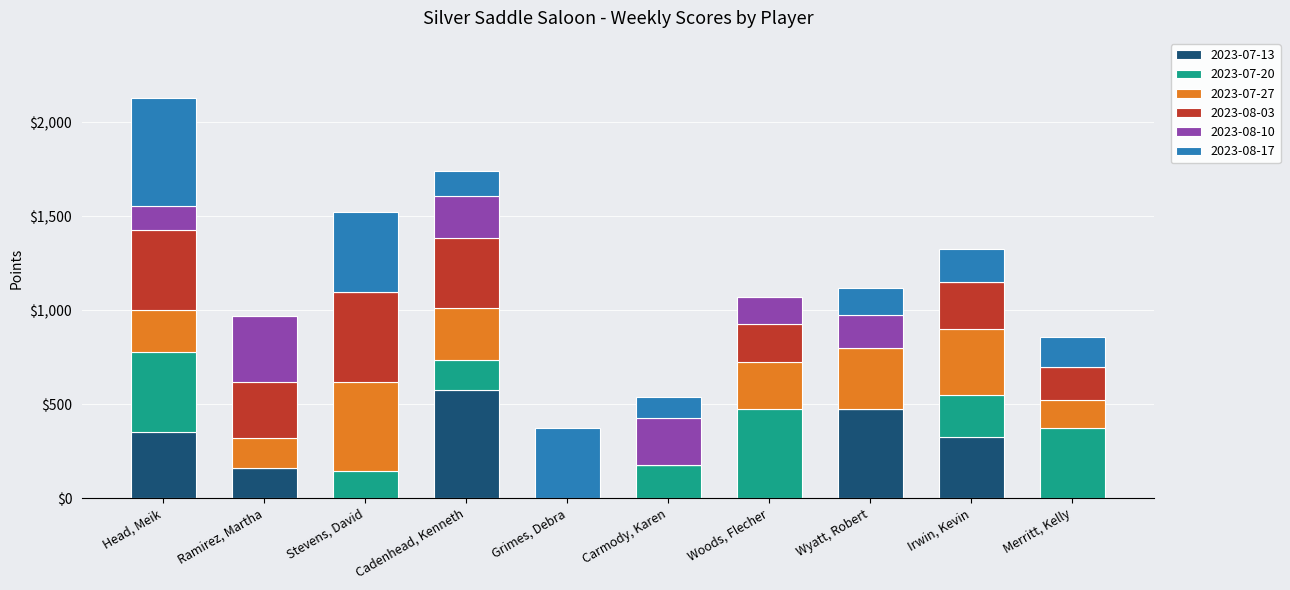

The 2023-07-13 series shows 0 at Stevens, David. True or false?

True